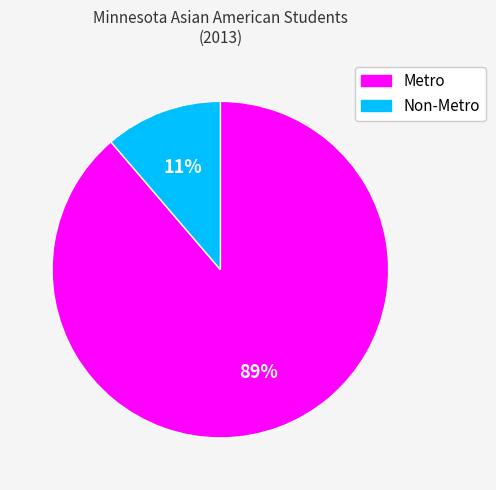

Rank the categories by value from lowest to highest.

Non-Metro, Metro